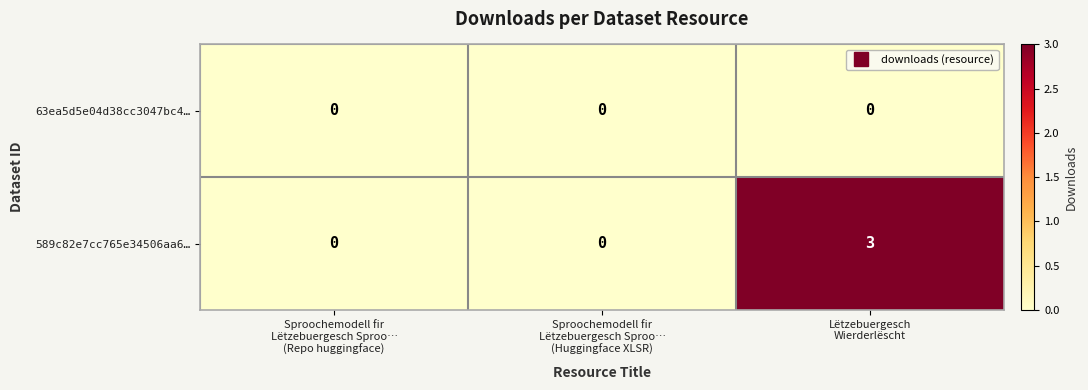

Which series has the largest total across all categories?

589c82e7cc765e34506aa6…